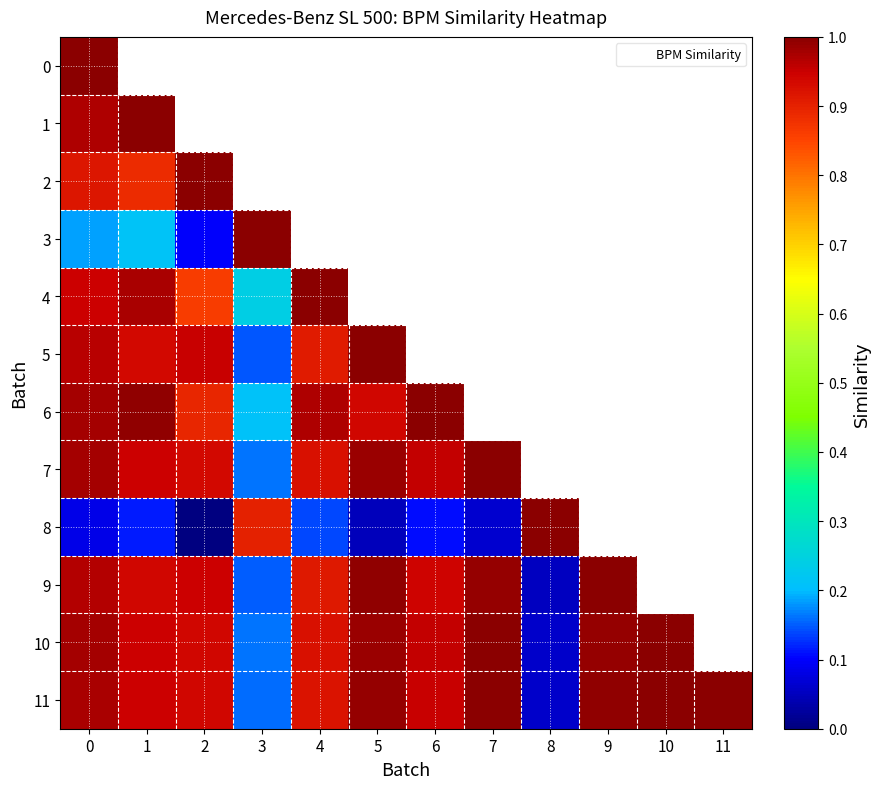

The value of 11 at 10 is 0.4. True or false?

False